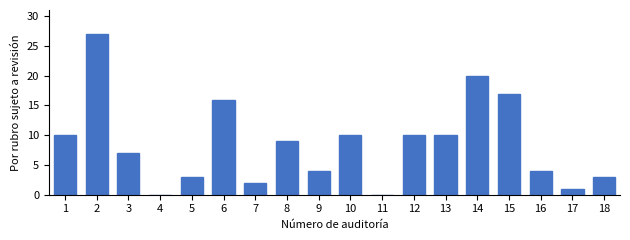

Reading left to right, extract all data points from this chart.

1=10	2=27	3=7	4=0	5=3	6=16	7=2	8=9	9=4	10=10	11=0	12=10	13=10	14=20	15=17	16=4	17=1	18=3